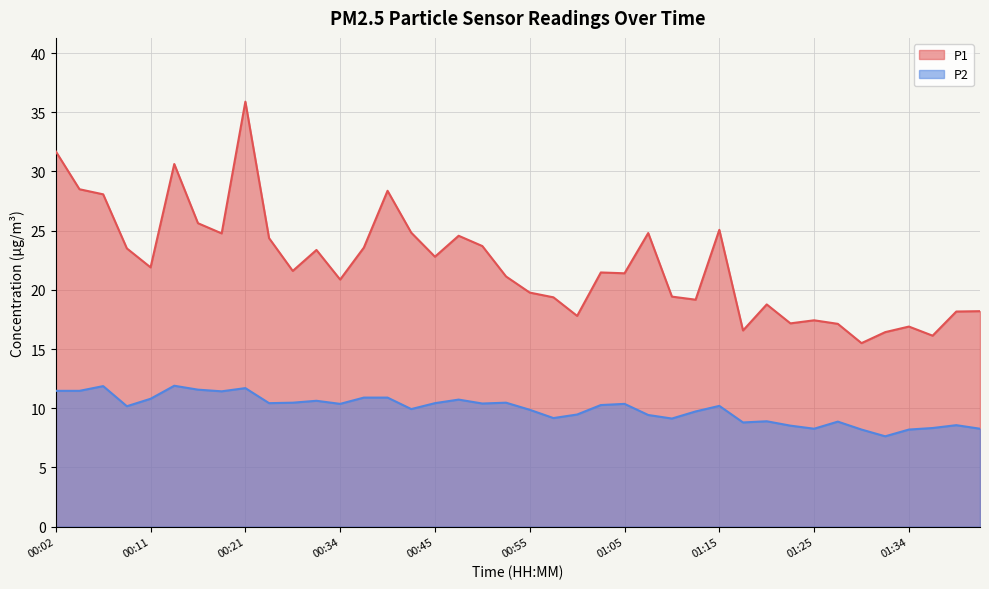

How many values in the P1 series exceed 21?

23